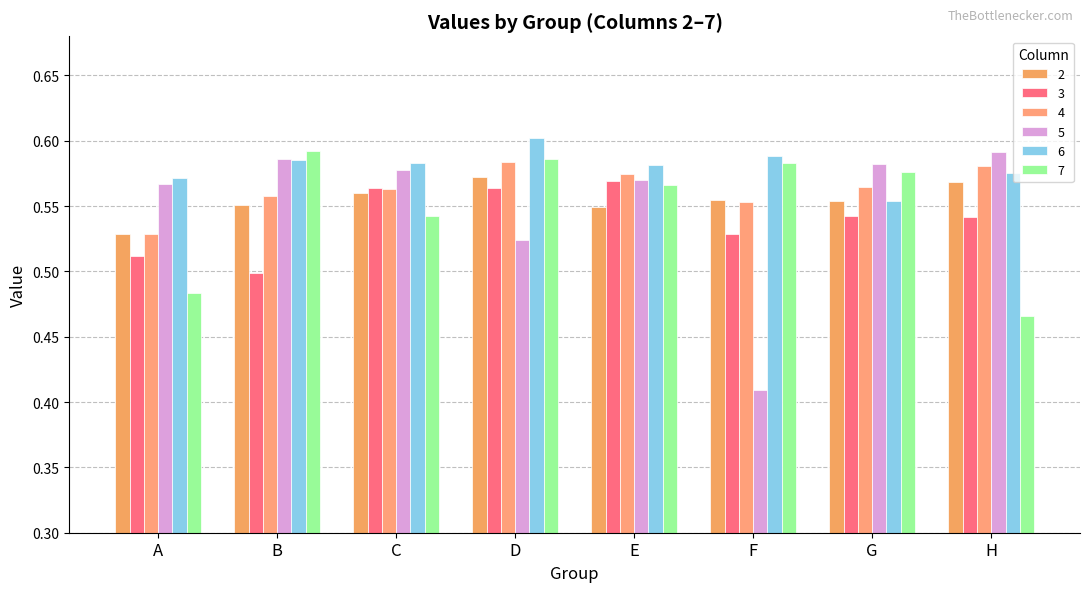

How many bars are there in total?

48